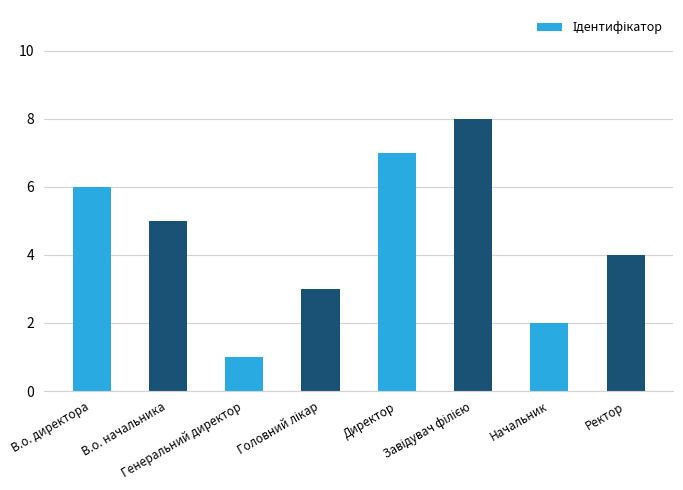

What is the smallest value displayed?

1